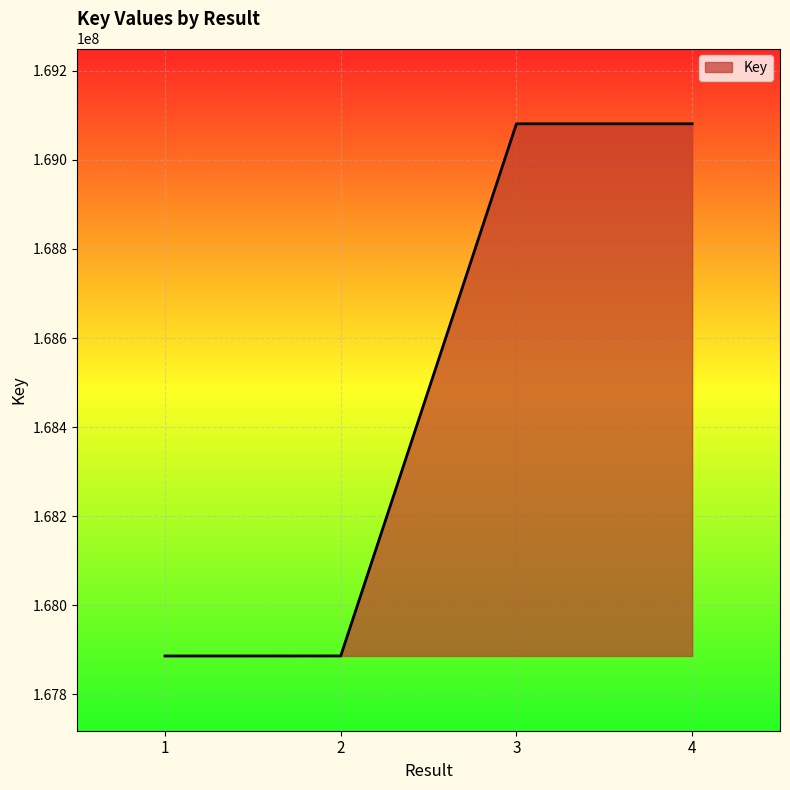

The value at 2 is 167886078. True or false?

True